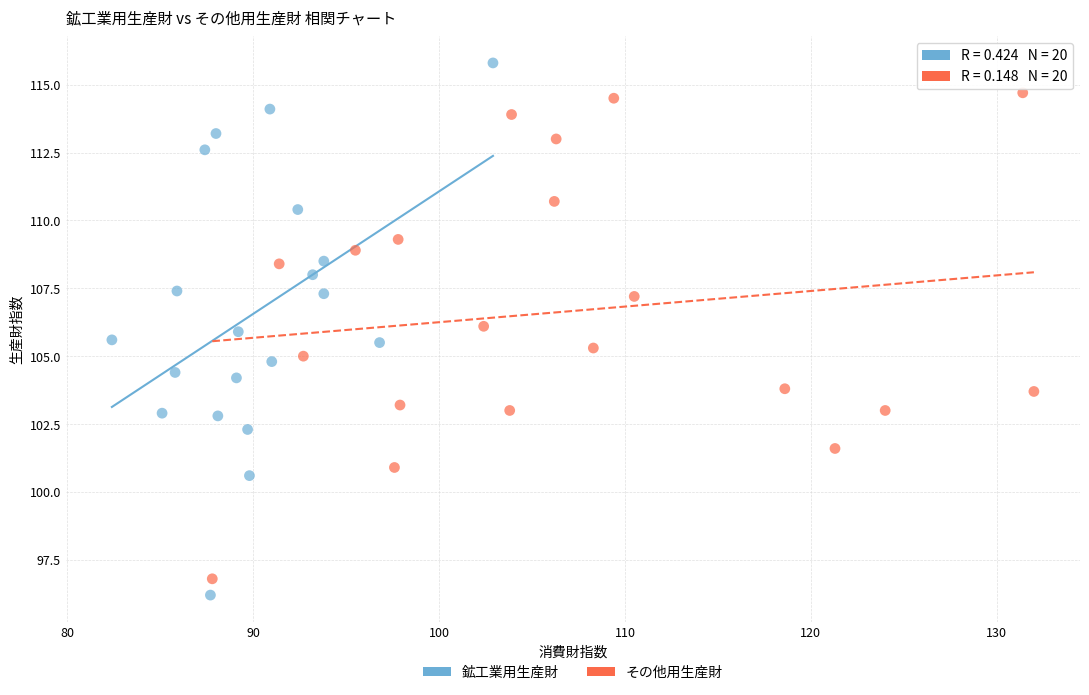

Which series contains the highest Y value?

鉱工業用生産財